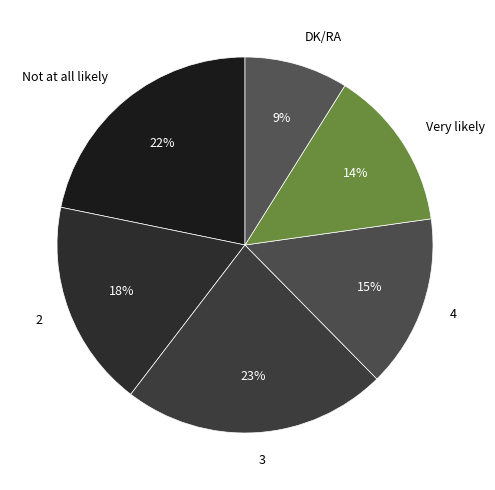

To the nearest percent, what is the difference between the 4 and 2 slice percentages?

3%